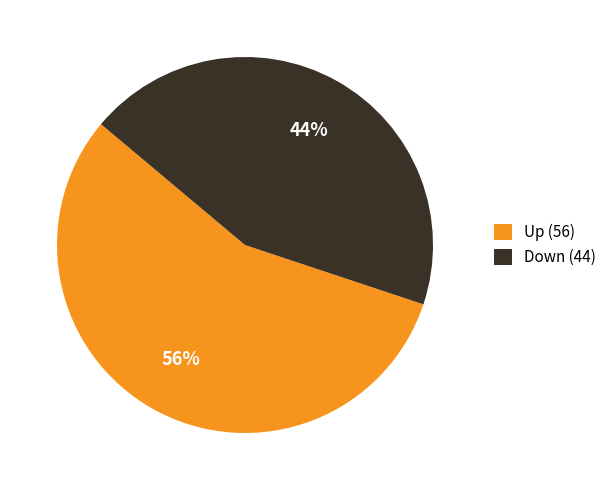

Is there any slice that represents more than half of the pie?

Yes